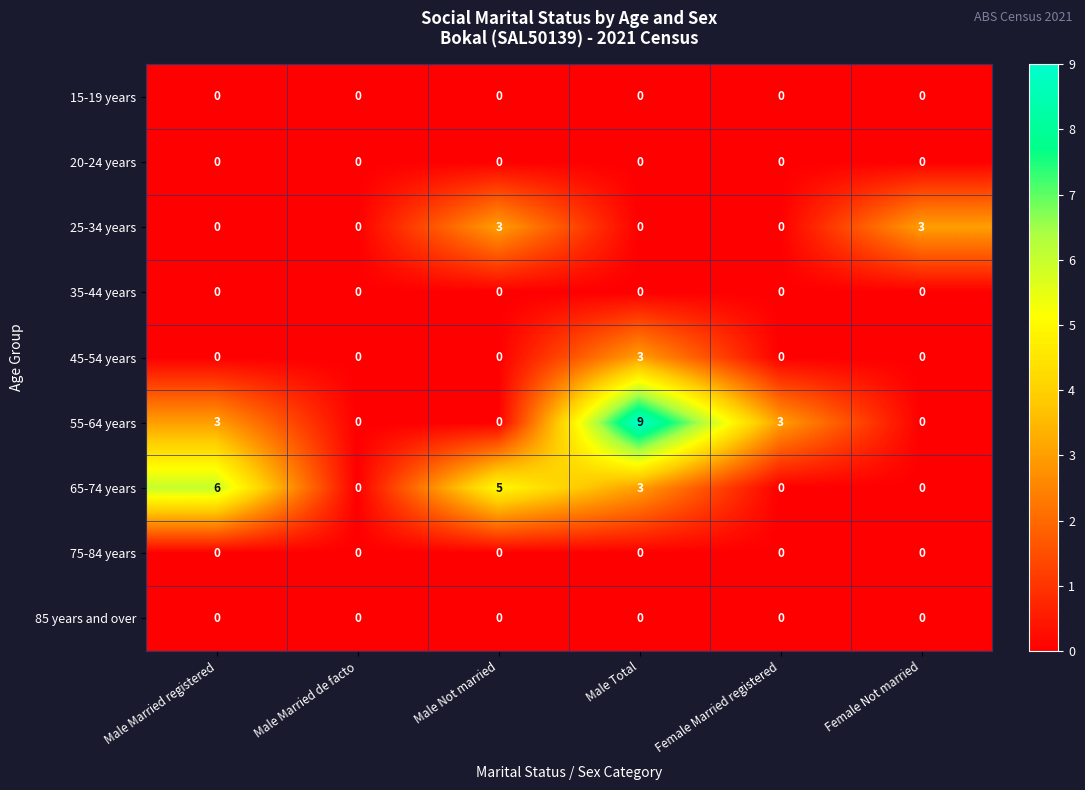

Read the 25-34 years value at Male Not married.

3